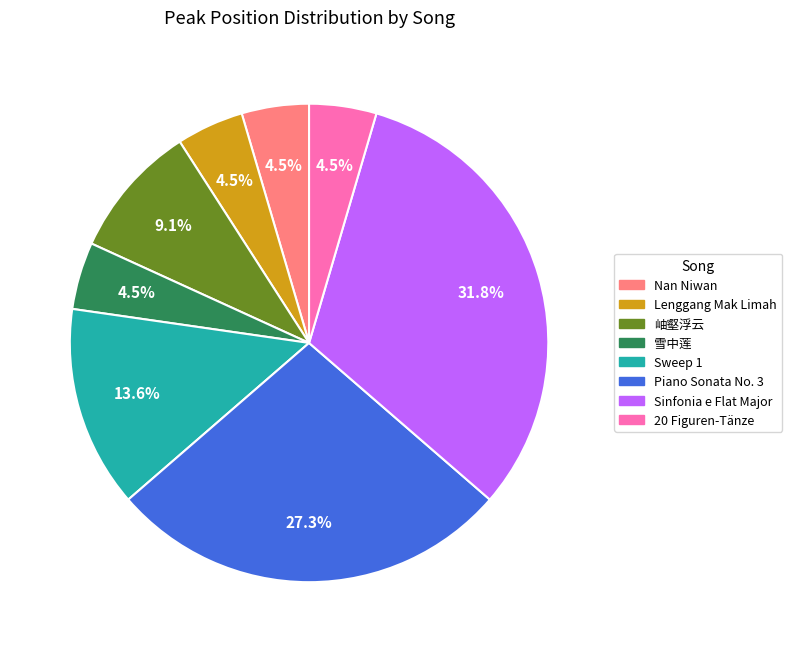

How many segments does this pie chart have?

8